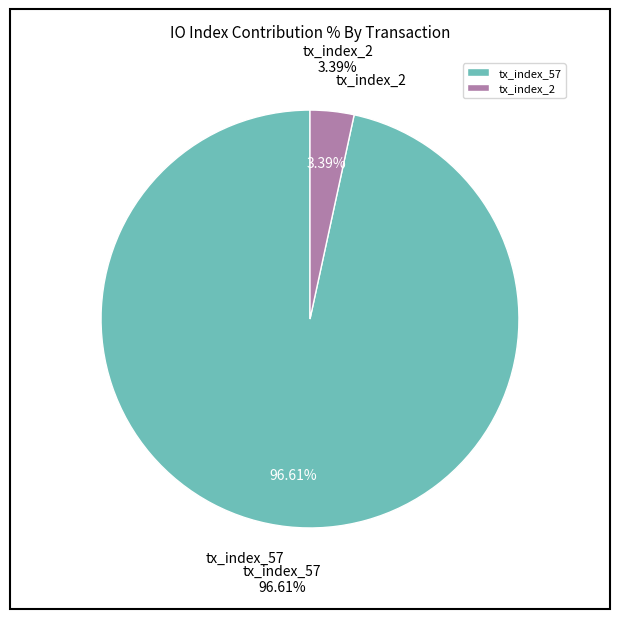

Count the number of slices in the pie.

2